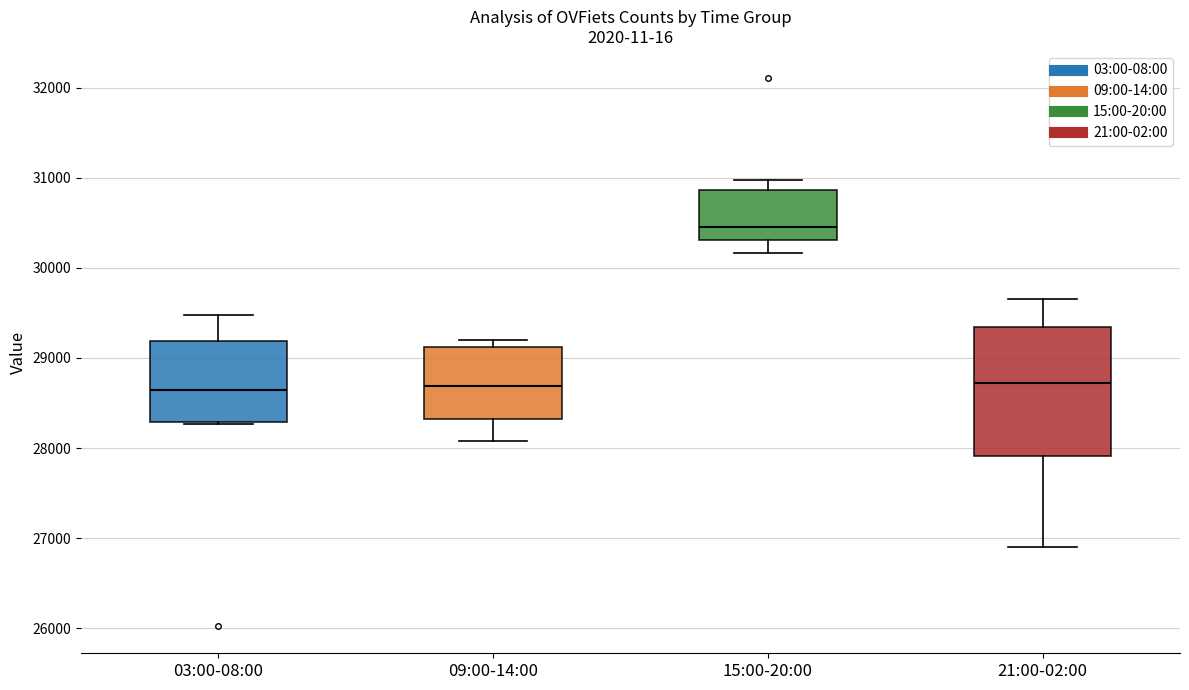

Reading left to right, transcribe this box plot: for each box, give where its median line is, the range the box spans, and where its two whiskers end, as read against the y-axis. The values are not printed on the chart, so give them approximately, as read against the axis.

03:00-08:00: median 28600, box 28300 to 29200, whiskers 28300 to 29500
09:00-14:00: median 28700, box 28300 to 29100, whiskers 28100 to 29200
15:00-20:00: median 30500, box 30300 to 30900, whiskers 30200 to 31000
21:00-02:00: median 28700, box 27900 to 29300, whiskers 26900 to 29700